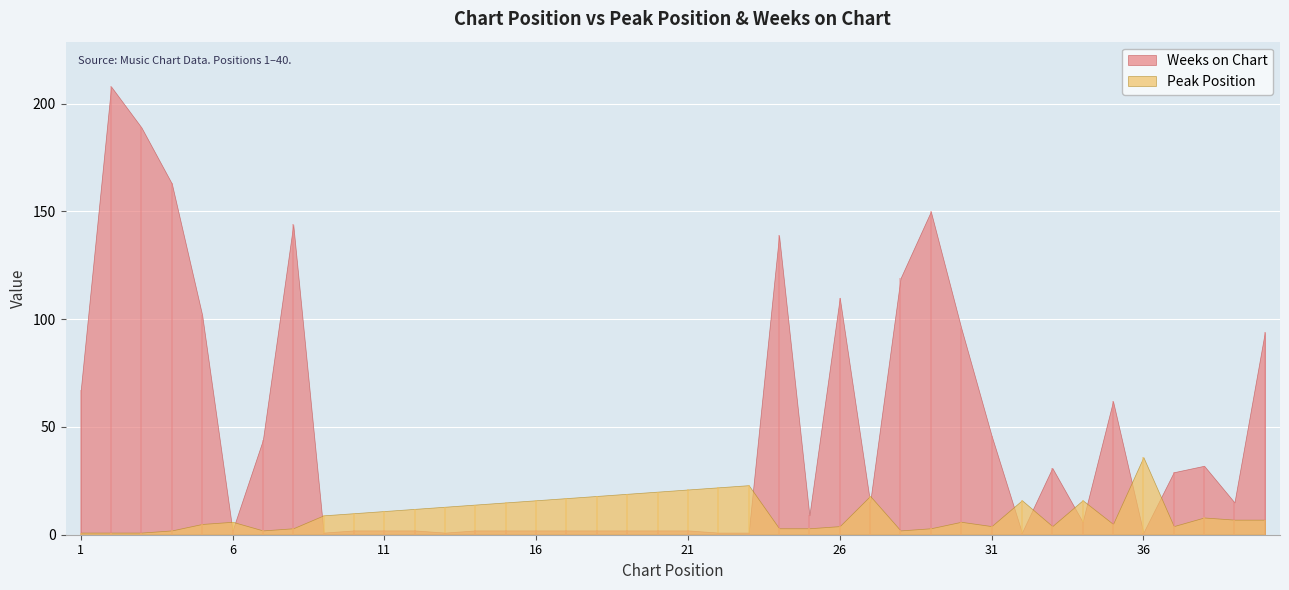

What is the lowest value of the Peak Position series?

1